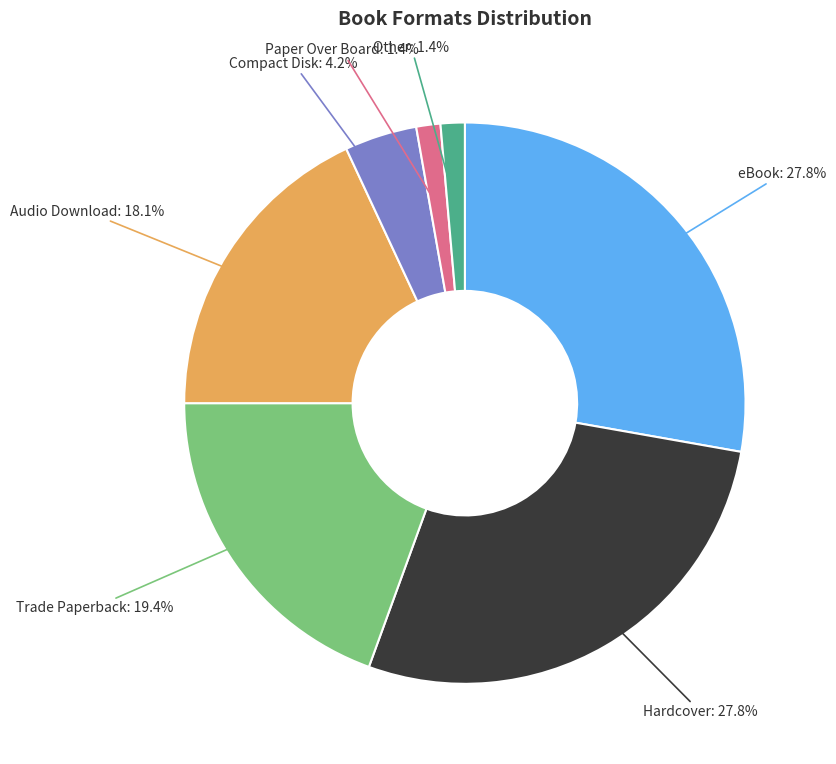

Which has a higher value, Compact Disk or Hardcover?

Hardcover